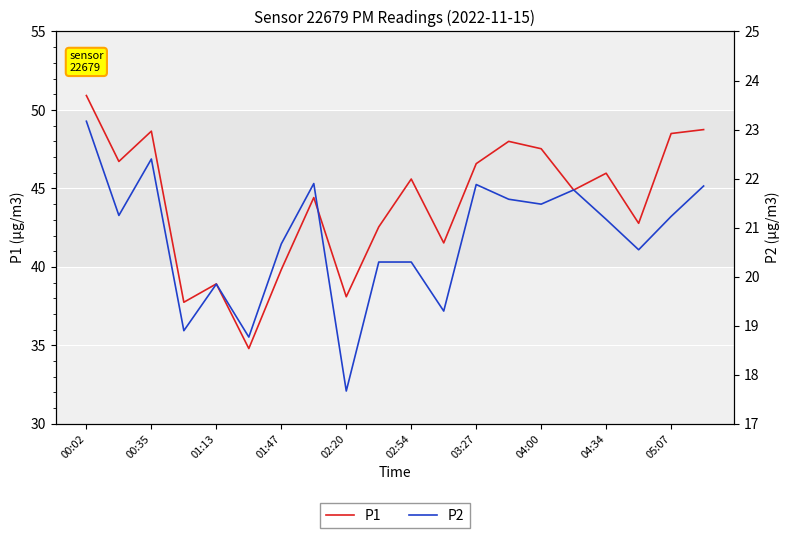

What is the sum of all P2 values?

416.0